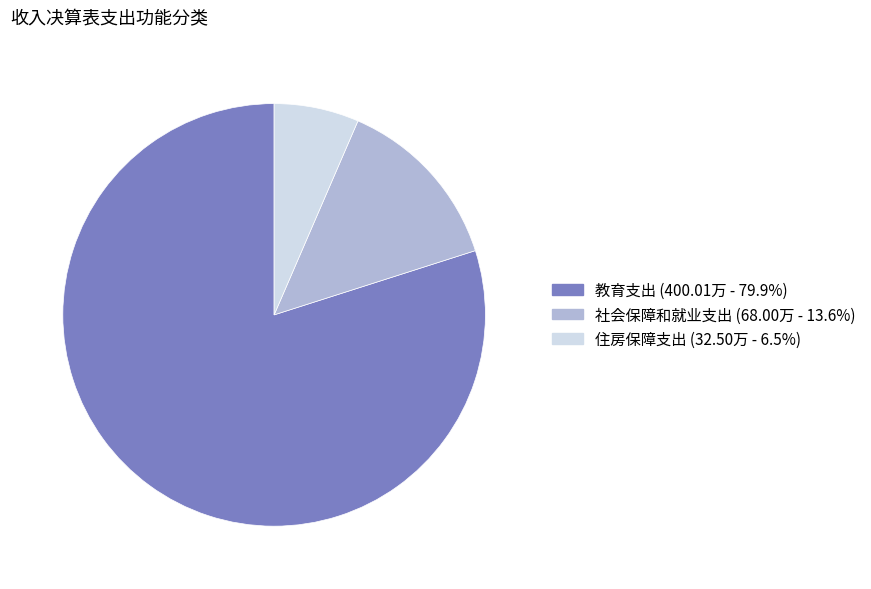

Is there any slice that represents more than half of the pie?

Yes